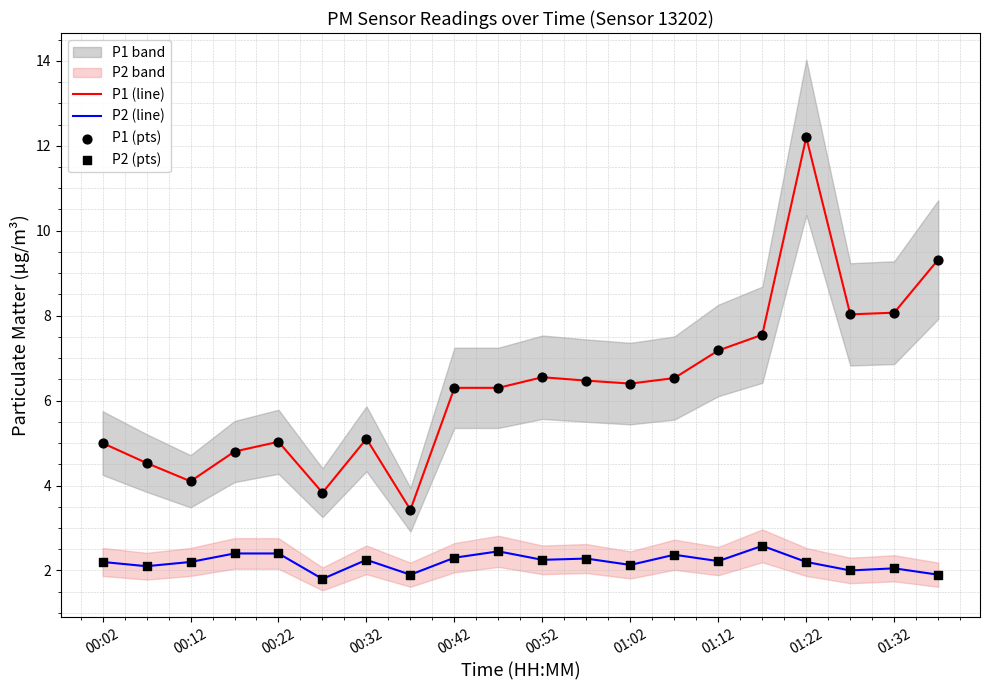

Which series has the widest spread of Y values?

P1 (line)